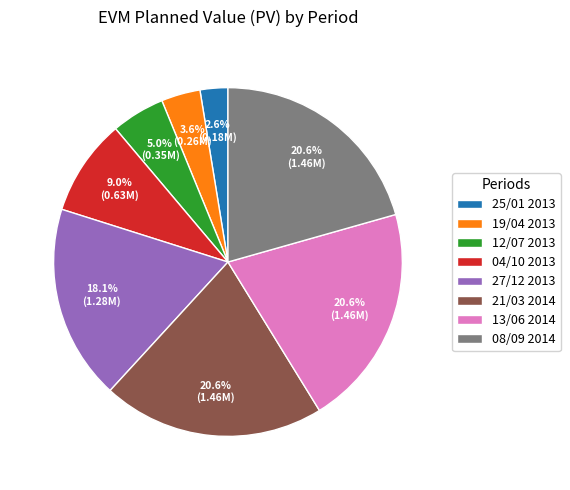

What percentage do 12/07 2013 and 08/09 2014 together represent?

25.6%